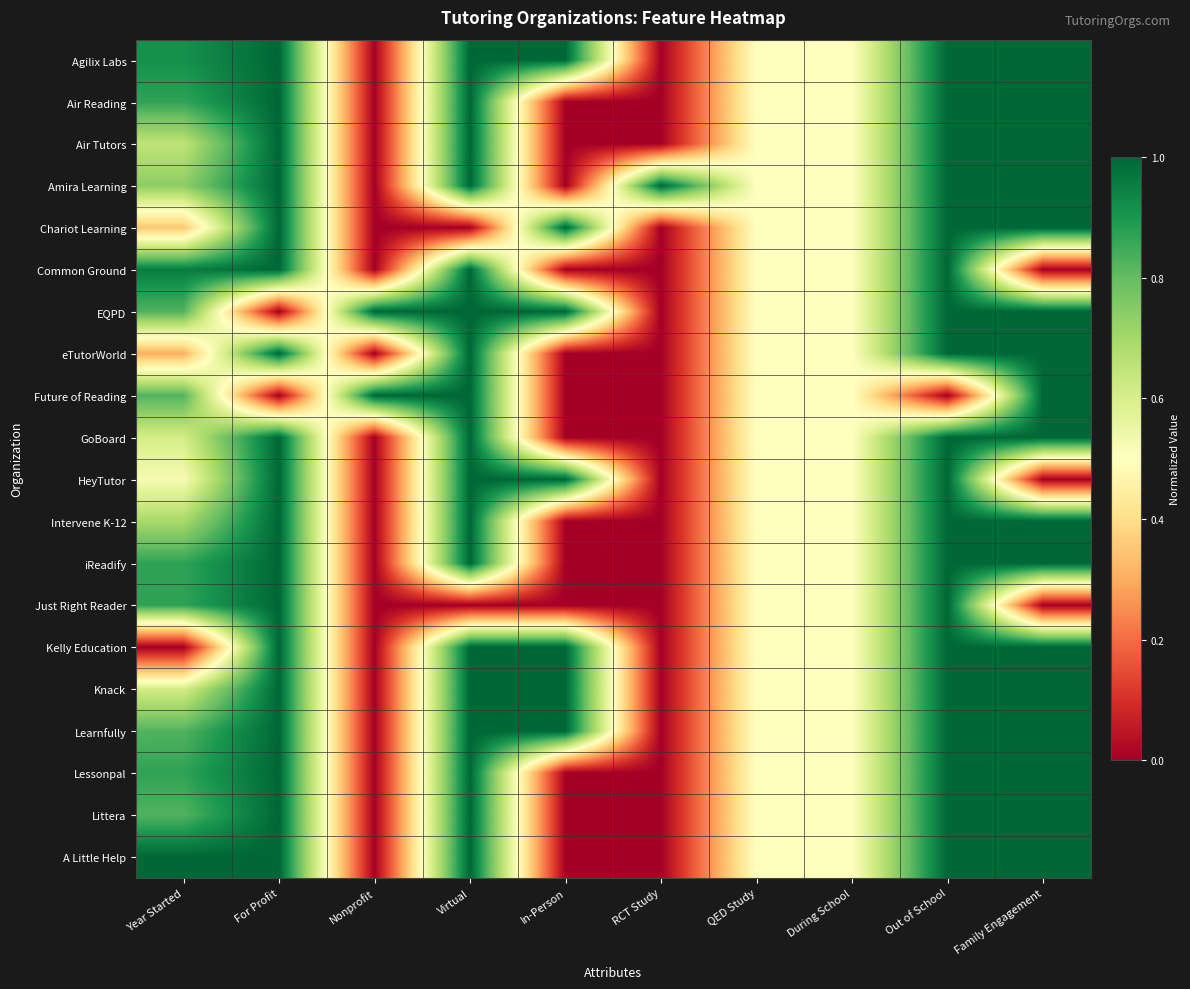

At how many categories does at least one series exceed 0?

10